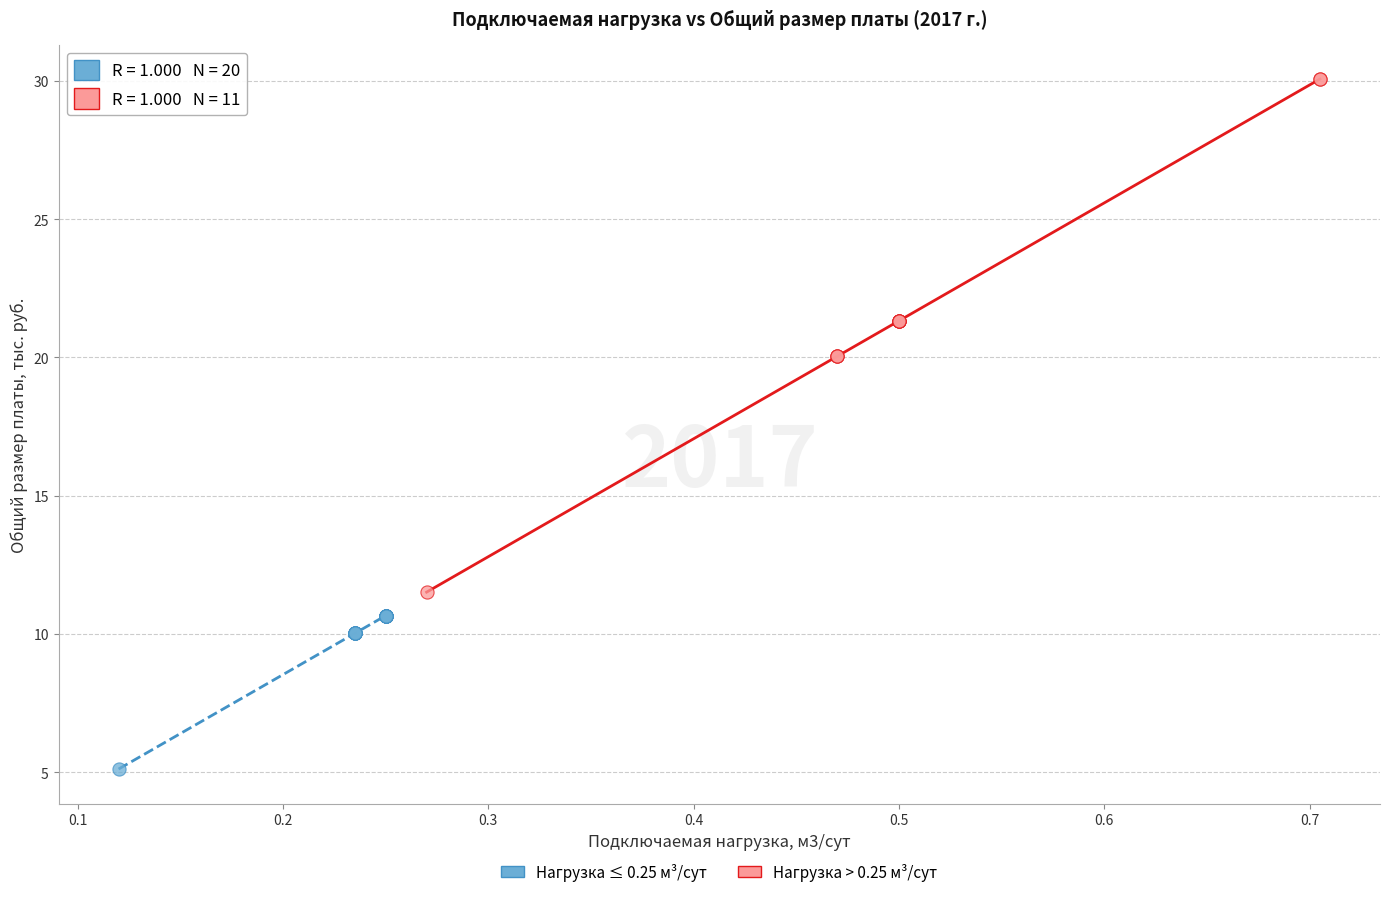

Which series reaches the minimum Y coordinate?

Нагрузка ≤ 0.25 м³/сут